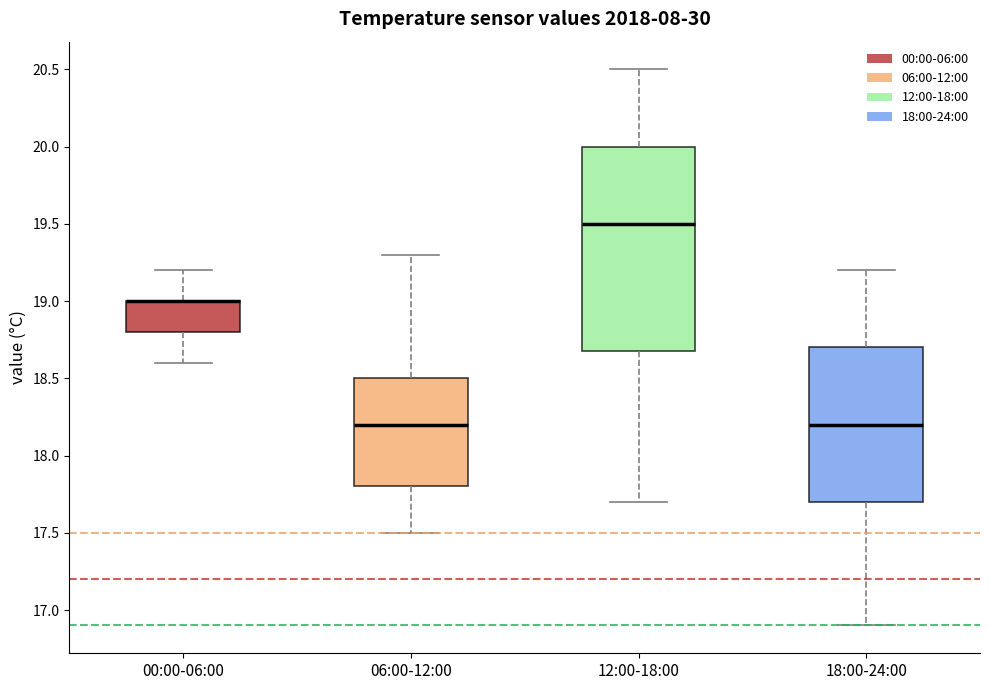

Reading left to right, read every box against the y-axis: the position of its median line, the range the box covers, and the ends of its whiskers. The values are not printed on the chart, so give them approximately, as read against the axis.

00:00-06:00: median 19.0 (drawn on the box's upper edge), box 18.8 to 19.0, whiskers 18.6 to 19.2
06:00-12:00: median 18.2, box 17.8 to 18.5, whiskers 17.5 to 19.3
12:00-18:00: median 19.5, box 18.7 to 20.0, whiskers 17.7 to 20.5
18:00-24:00: median 18.2, box 17.7 to 18.7, whiskers 16.9 to 19.2